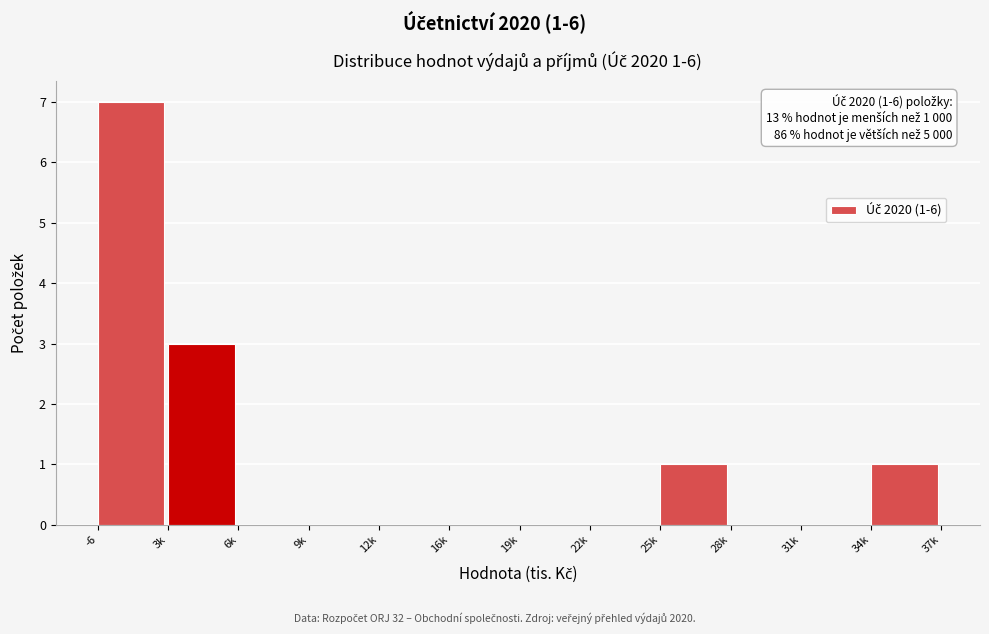

What is the greatest value displayed?

7